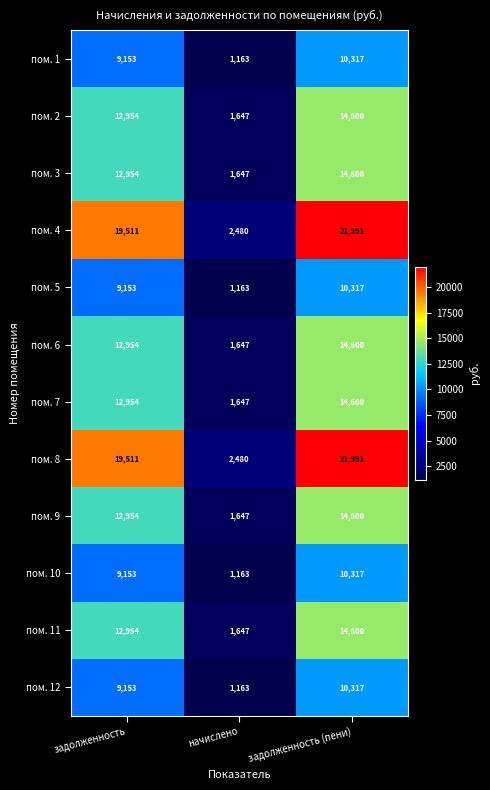

At which category is the sum across all series the highest?

задолженность (пени)